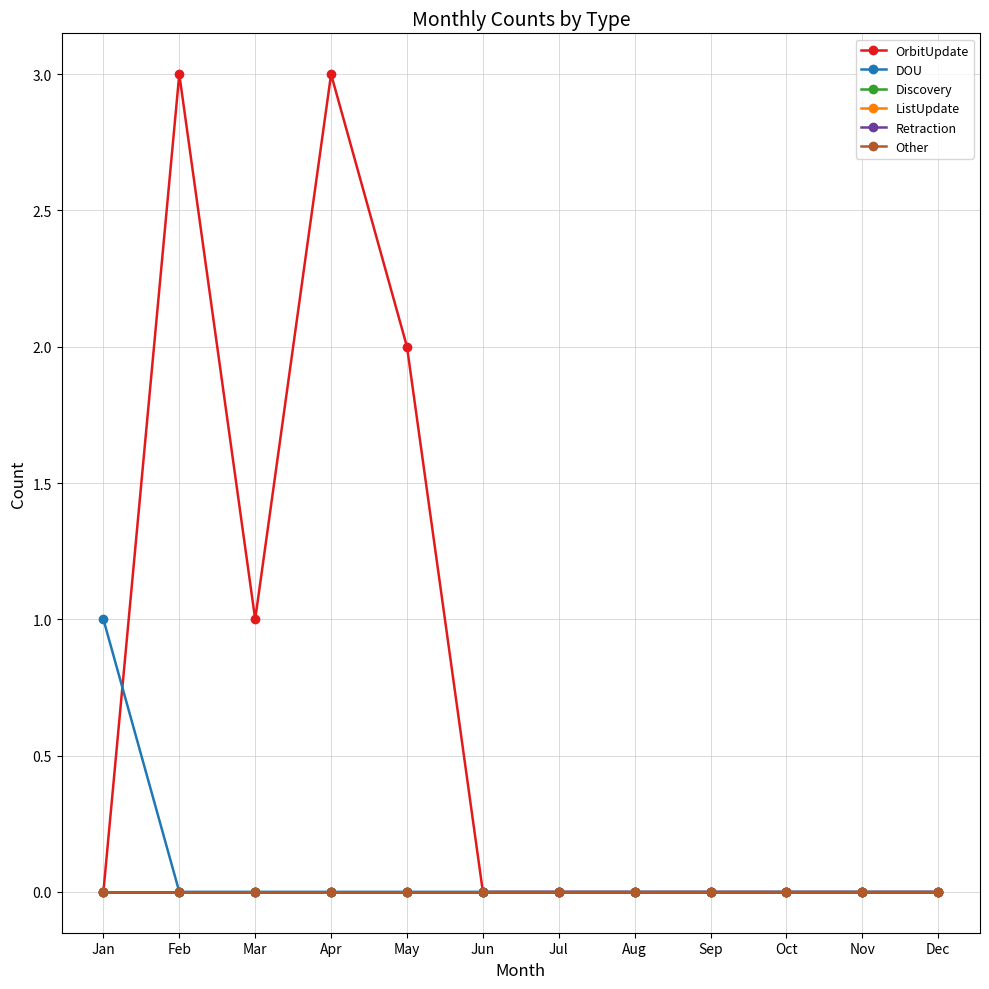

What is the total value across all series at Feb?

3